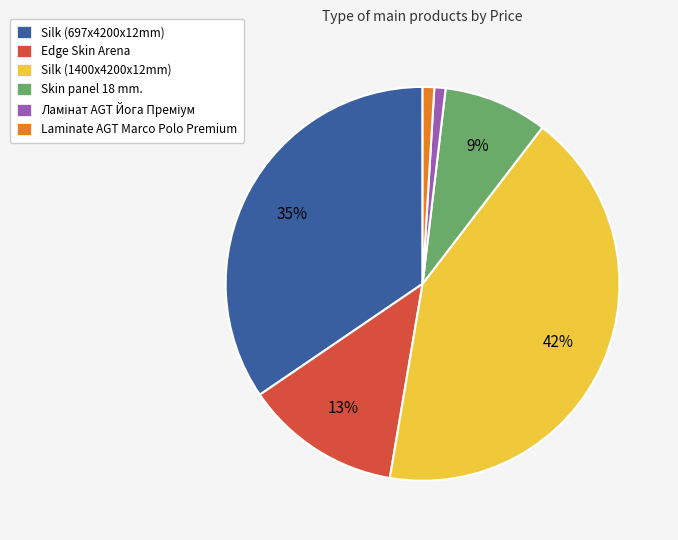

What is the ratio of the value at Skin panel 18 mm. to the value at Edge Skin Arena?

0.7